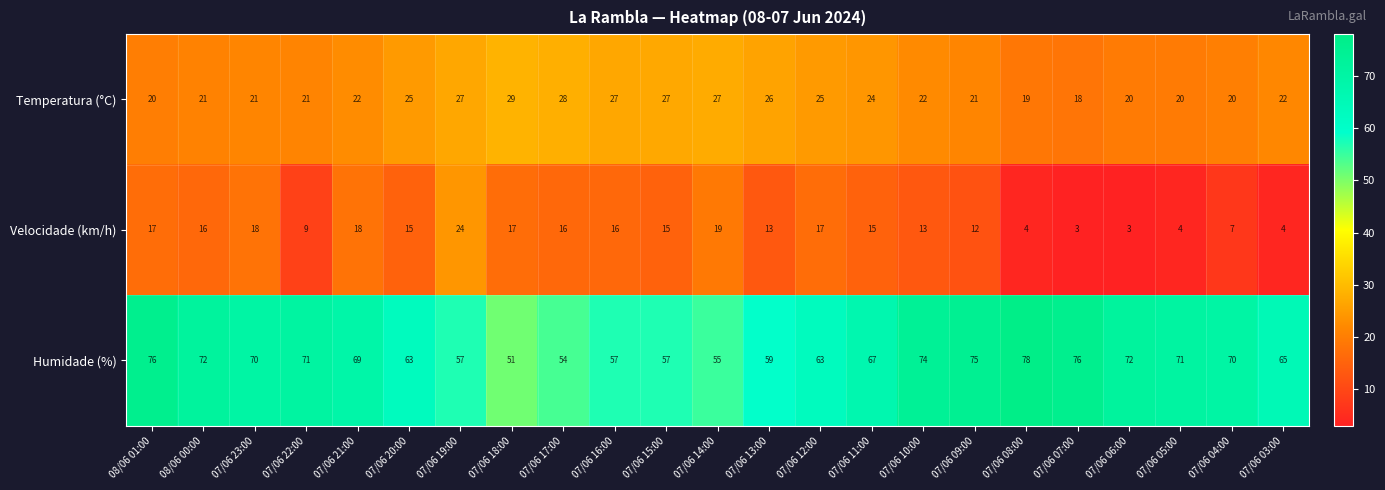

What is the smallest value displayed?

3